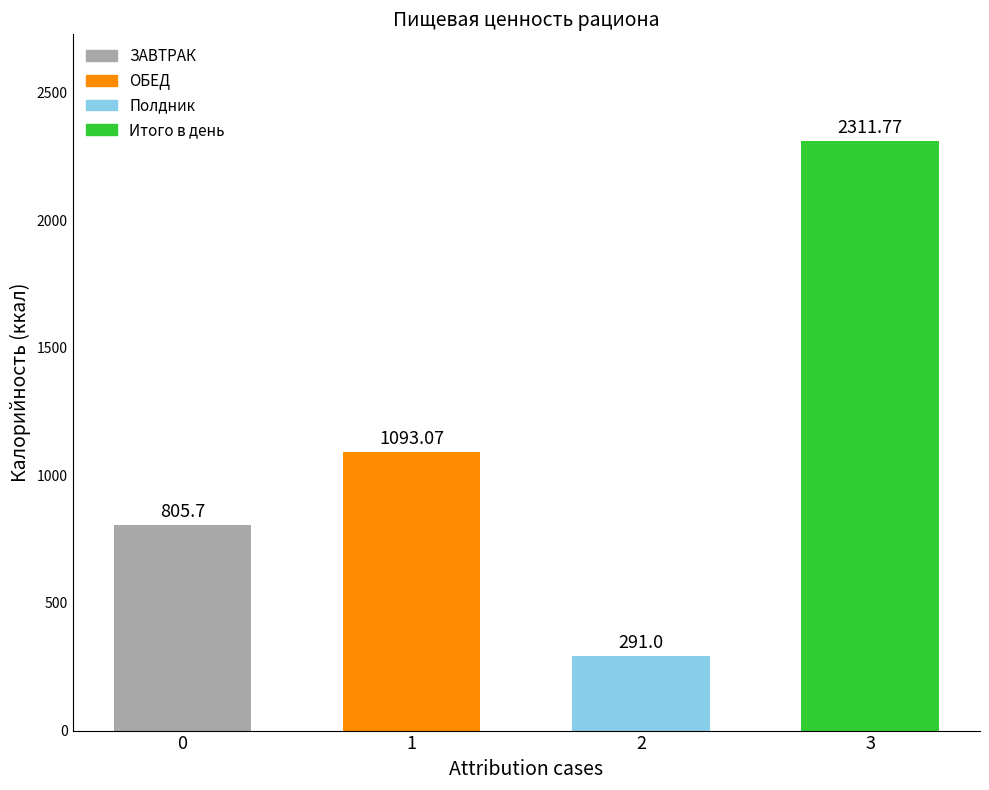

Read the ЗАВТРАК value at калорийность.

805.7